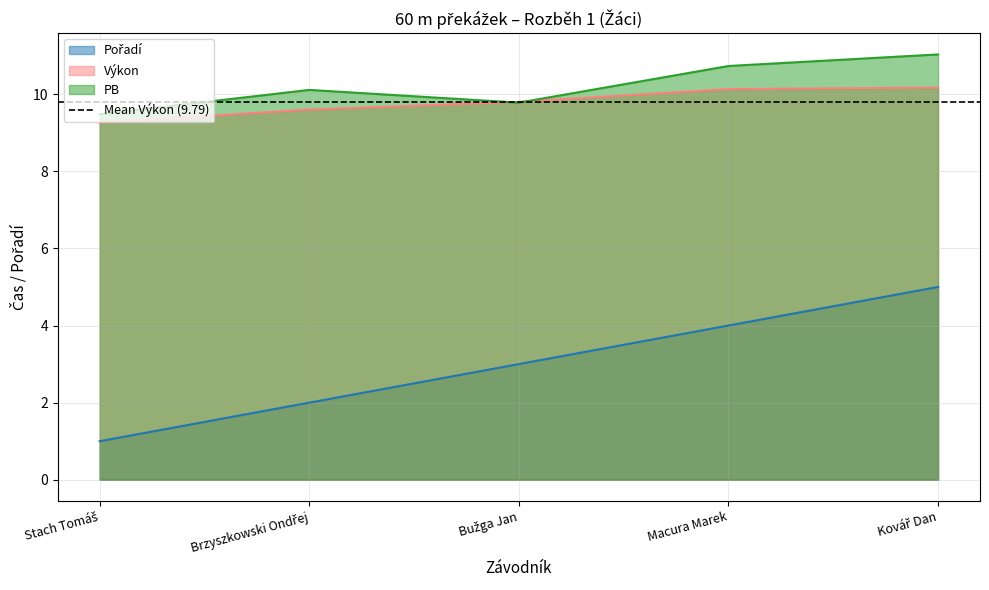

Reading left to right, extract all data points from this chart.

Pořadí: Stach Tomáš=1.0	Brzyszkowski Ondřej=2.0	Bužga Jan=3.0	Macura Marek=4.0	Kovář Dan=5.0
Výkon: Stach Tomáš=9.3	Brzyszkowski Ondřej=9.6	Bužga Jan=9.8	Macura Marek=10.1	Kovář Dan=10.2
PB: Stach Tomáš=9.5	Brzyszkowski Ondřej=10.1	Bužga Jan=9.8	Macura Marek=10.7	Kovář Dan=11.0